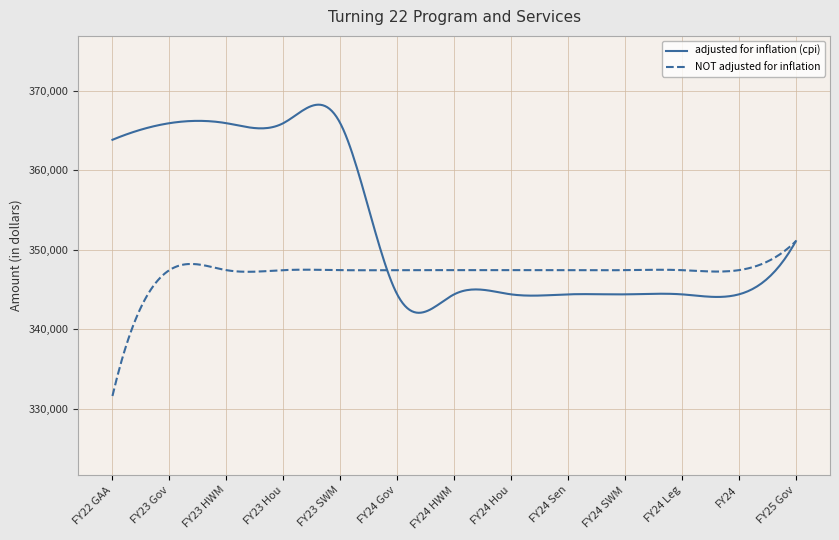

How many lines are shown in the chart?

2